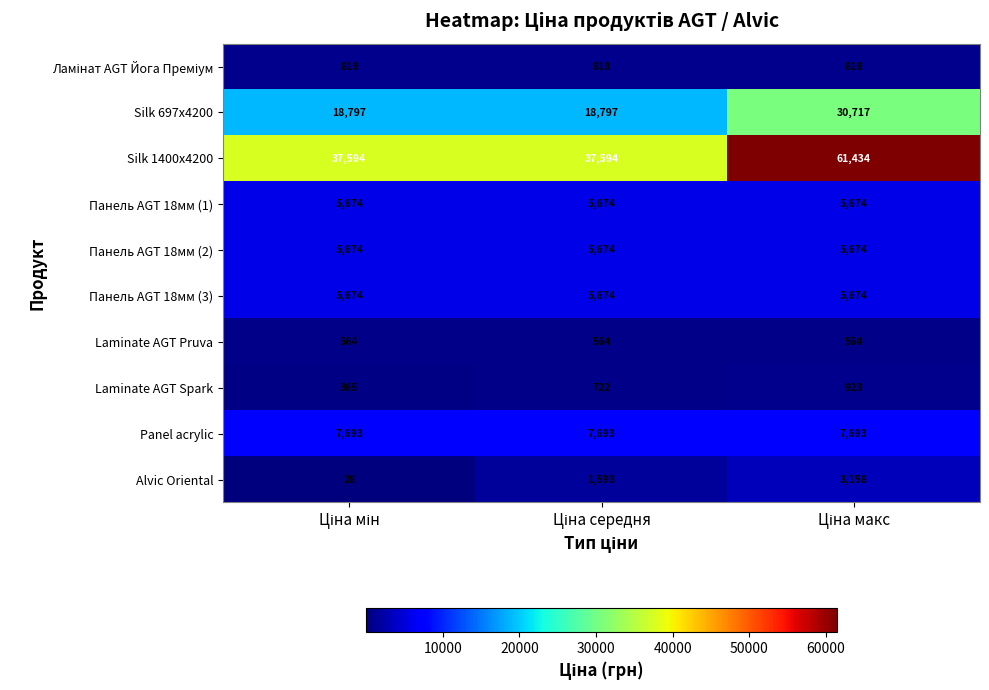

Which series has the largest total across all categories?

Silk 1400x4200